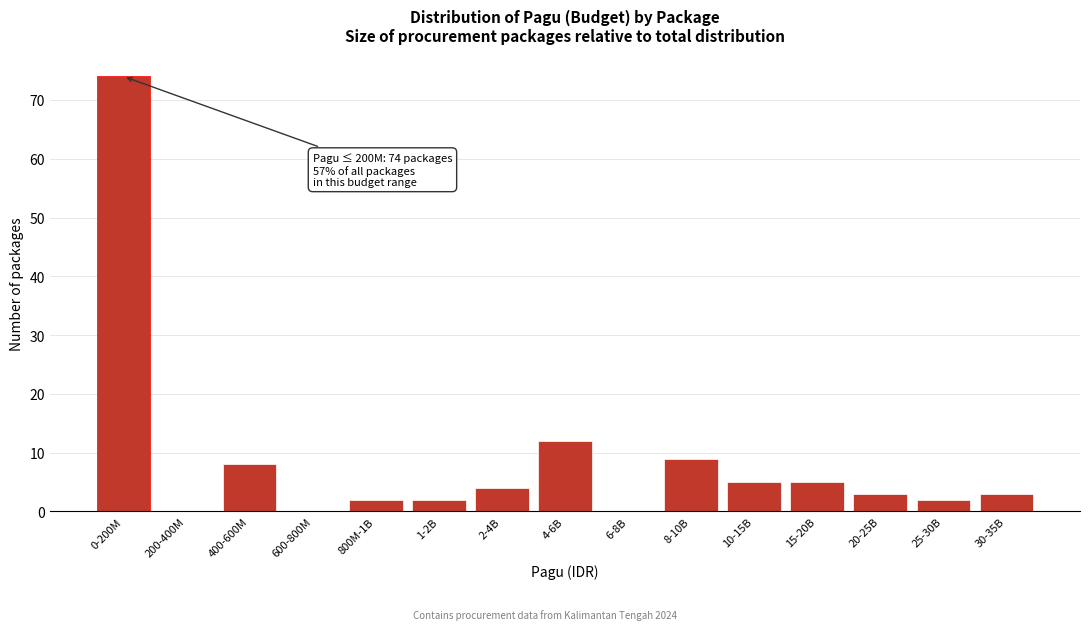

Reading left to right, transcribe all the data shown in this chart.

0-200M=74	200-400M=0	400-600M=8	600-800M=0	800M-1B=2	1-2B=2	2-4B=4	4-6B=12	6-8B=0	8-10B=9	10-15B=5	15-20B=5	20-25B=3	25-30B=2	30-35B=3